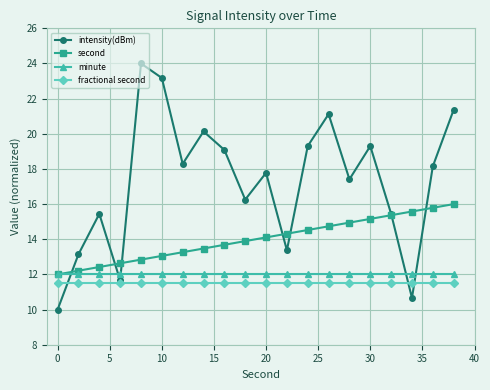

Reading right to left, extract all data points from this chart.

intensity(dBm): 21.4	18.1	10.7	15.4	19.3	17.4	21.1	19.3	13.4	17.8	16.3	19.1	20.1	18.3	23.2	24.0	11.7	15.4	13.1	10.0
second: 16.0	15.8	15.6	15.4	15.2	14.9	14.7	14.5	14.3	14.1	13.9	13.7	13.5	13.3	13.1	12.8	12.6	12.4	12.2	12.0
minute: 12.0	12.0	12.0	12.0	12.0	12.0	12.0	12.0	12.0	12.0	12.0	12.0	12.0	12.0	12.0	12.0	12.0	12.0	12.0	12.0
fractional second: 11.5	11.5	11.5	11.5	11.5	11.5	11.5	11.5	11.5	11.5	11.5	11.5	11.5	11.5	11.5	11.5	11.5	11.5	11.5	11.5